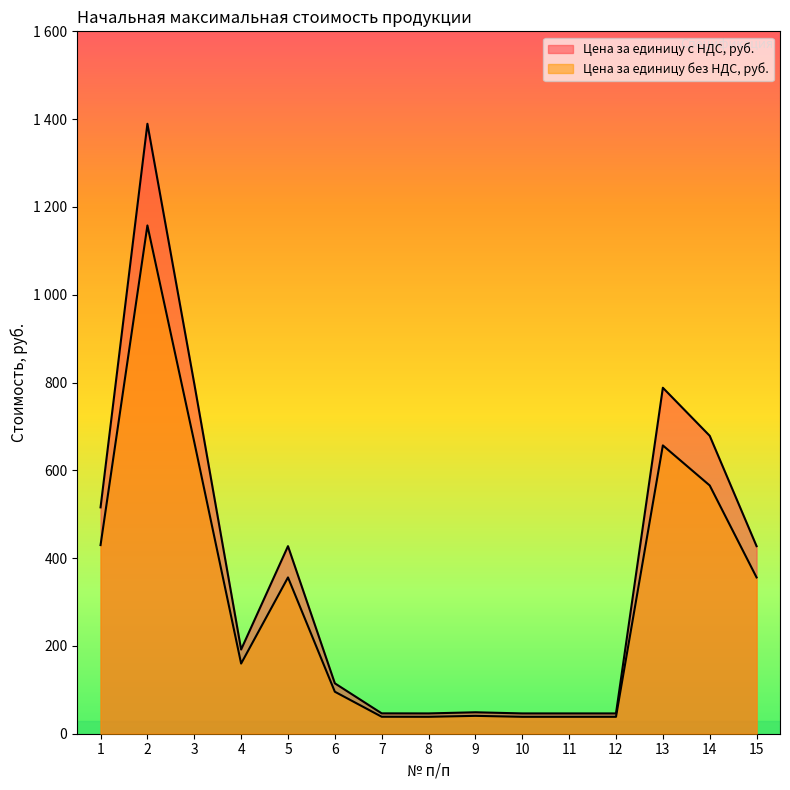

What is the difference between the Цена за единицу без НДС, руб. values at 1 and 7?

391.0